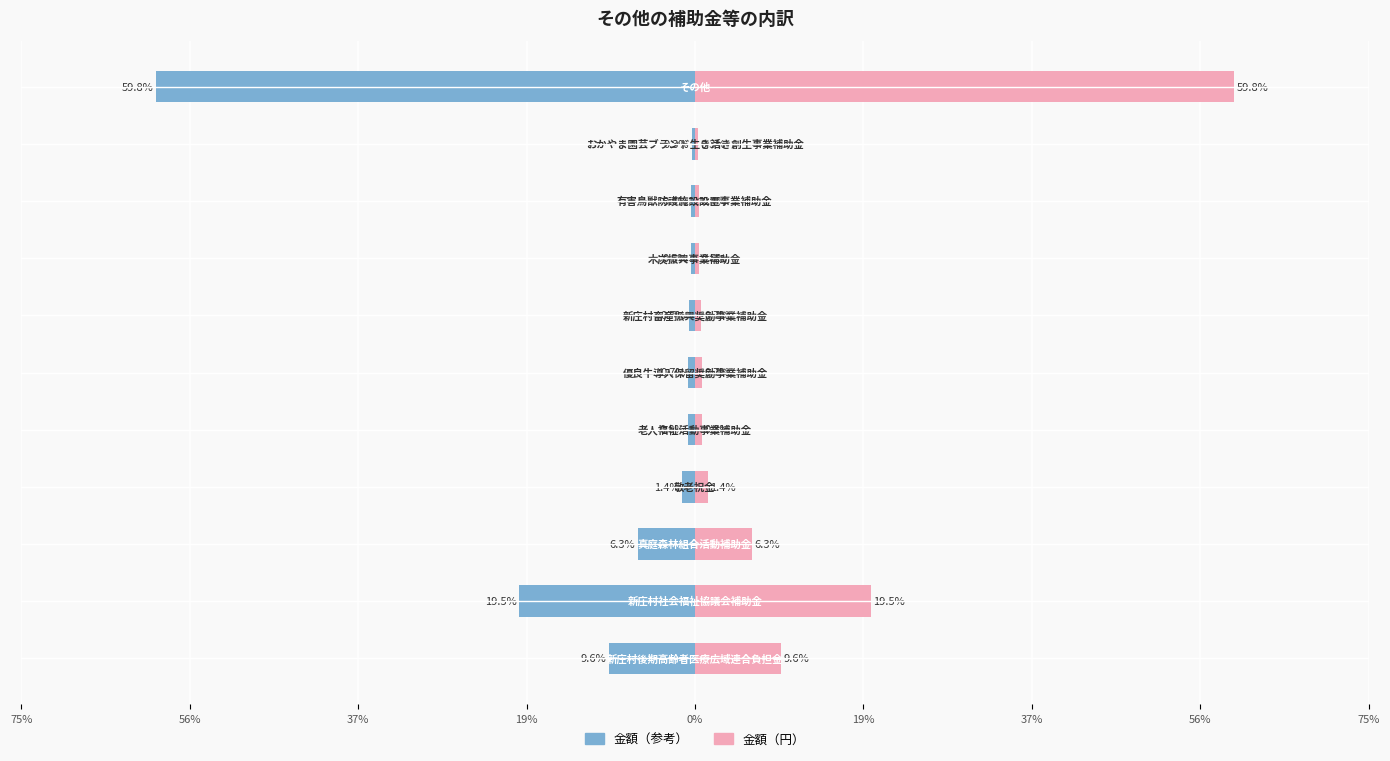

Which has a higher value, 19% or 75%?

19%